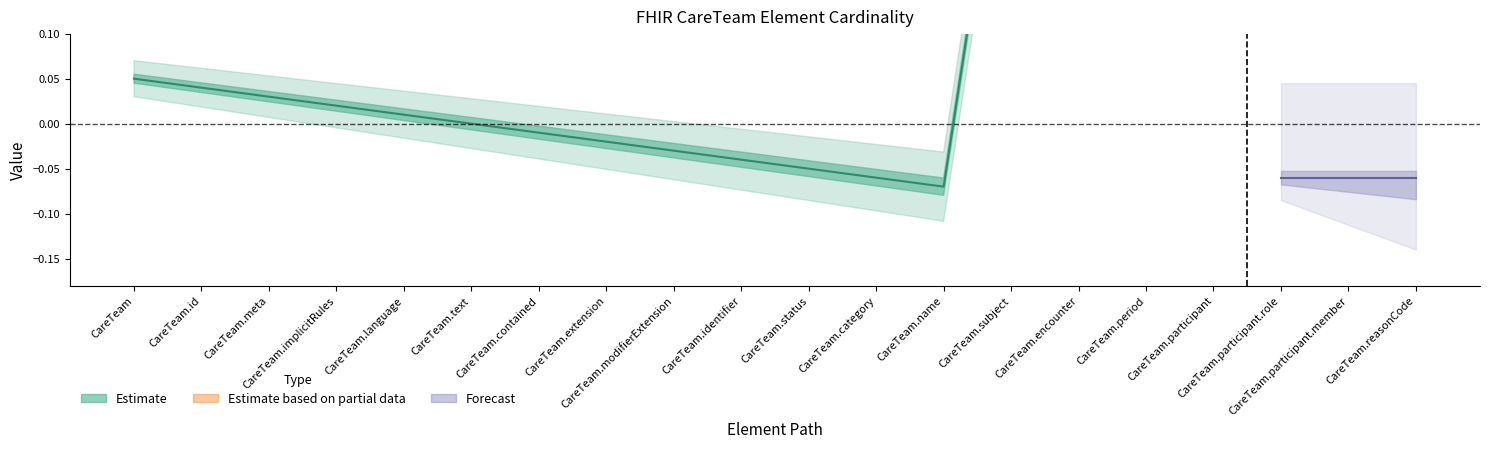

Which has a higher value, CareTeam.id or CareTeam.subject?

CareTeam.subject